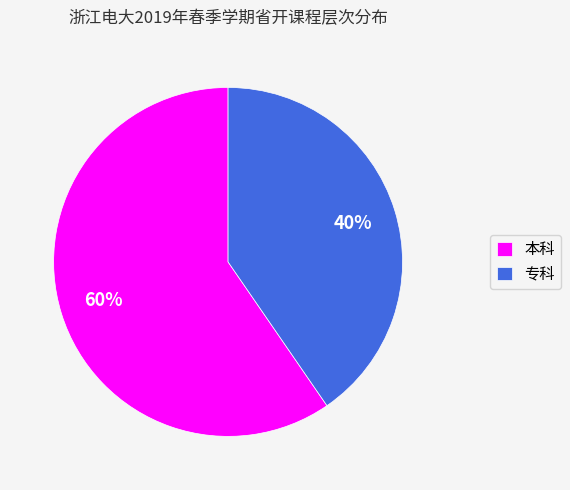

To the nearest percent, what is the average slice percentage?

50%